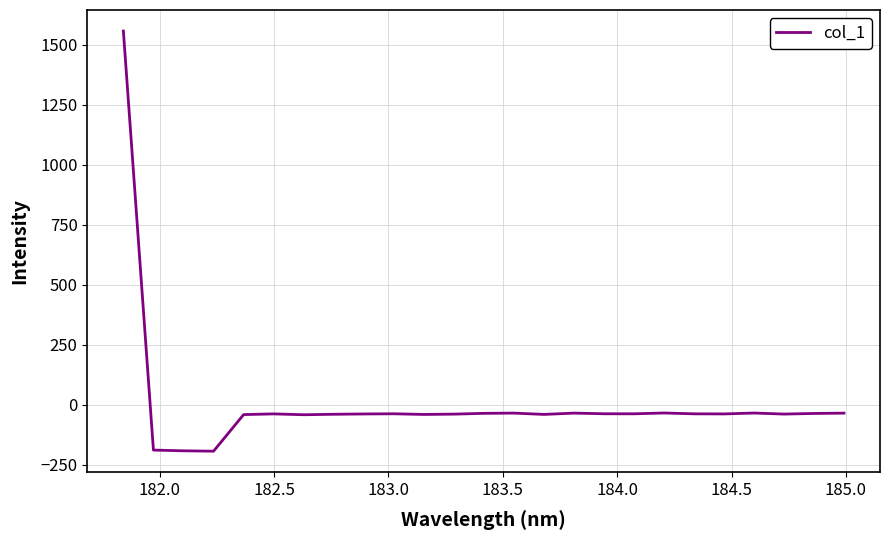

What is the maximum value shown in the chart?

1557.4